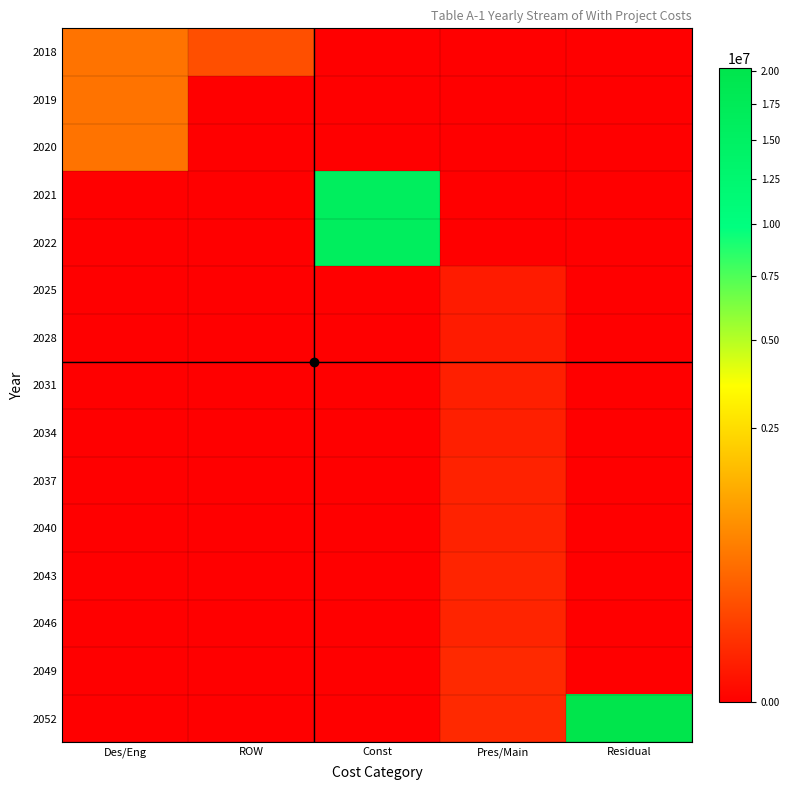

Reading left to right, transcribe all the data shown in this chart.

2018: Des/Eng=500000	ROW=200000	Const=0	Pres/Main=0	Residual=0
2019: Des/Eng=500000	ROW=0	Const=0	Pres/Main=0	Residual=0
2020: Des/Eng=500000	ROW=0	Const=0	Pres/Main=0	Residual=0
2021: Des/Eng=0	ROW=0	Const=16000000	Pres/Main=0	Residual=0
2022: Des/Eng=0	ROW=0	Const=16000000	Pres/Main=0	Residual=0
2025: Des/Eng=0	ROW=0	Const=0	Pres/Main=15000	Residual=0
2028: Des/Eng=0	ROW=0	Const=0	Pres/Main=15000	Residual=0
2031: Des/Eng=0	ROW=0	Const=0	Pres/Main=20000	Residual=0
2034: Des/Eng=0	ROW=0	Const=0	Pres/Main=20000	Residual=0
2037: Des/Eng=0	ROW=0	Const=0	Pres/Main=25000	Residual=0
2040: Des/Eng=0	ROW=0	Const=0	Pres/Main=25000	Residual=0
2043: Des/Eng=0	ROW=0	Const=0	Pres/Main=30000	Residual=0
2046: Des/Eng=0	ROW=0	Const=0	Pres/Main=30000	Residual=0
2049: Des/Eng=0	ROW=0	Const=0	Pres/Main=40000	Residual=0
2052: Des/Eng=0	ROW=0	Const=0	Pres/Main=40000	Residual=20220000